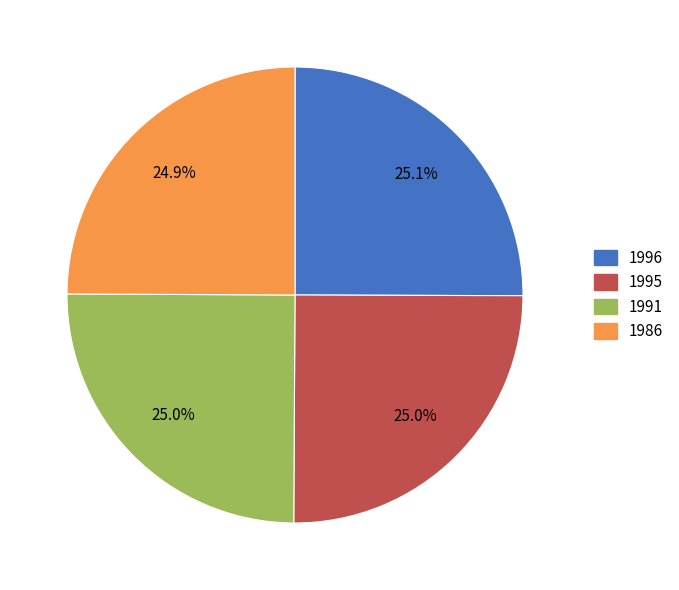

How many segments does this pie chart have?

4